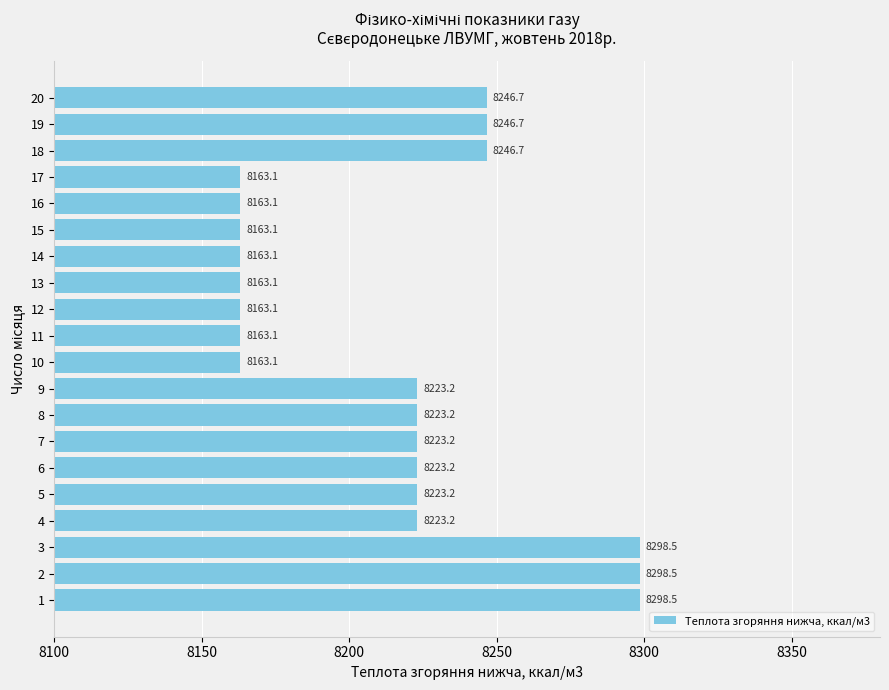

What is the smallest value displayed?

8163.1